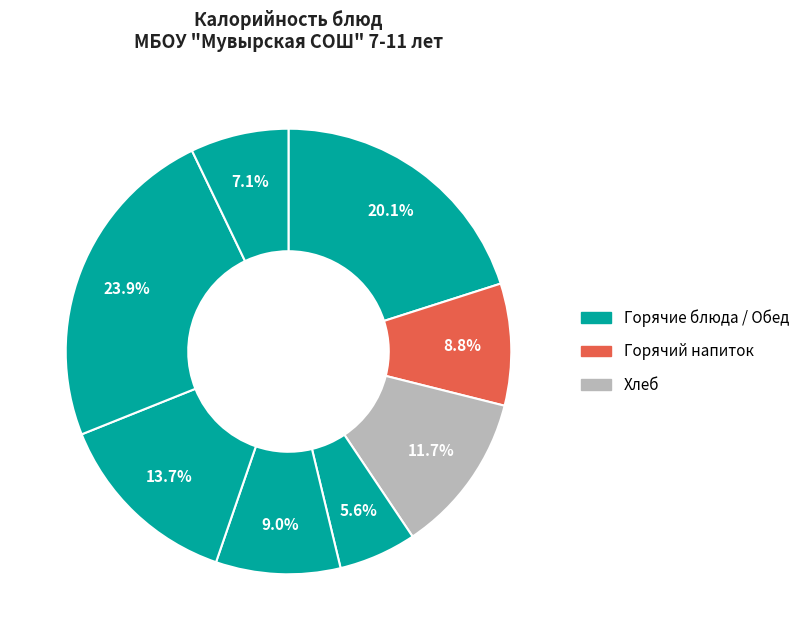

How many segments does this pie chart have?

8